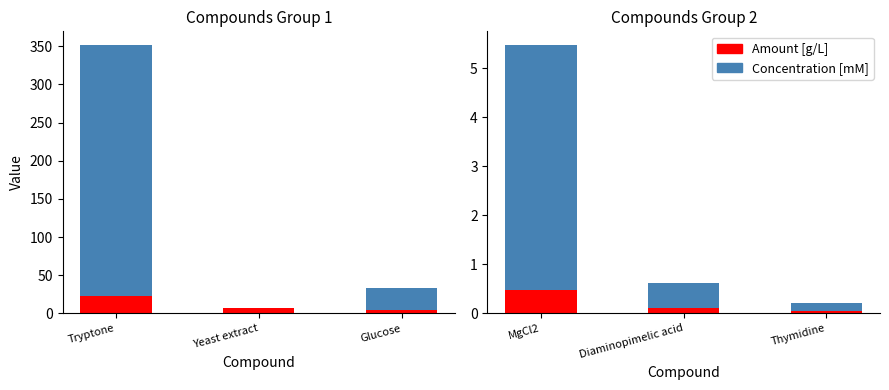

Is it true that Concentration [mM] equals 8.5 at MgCl2?

False